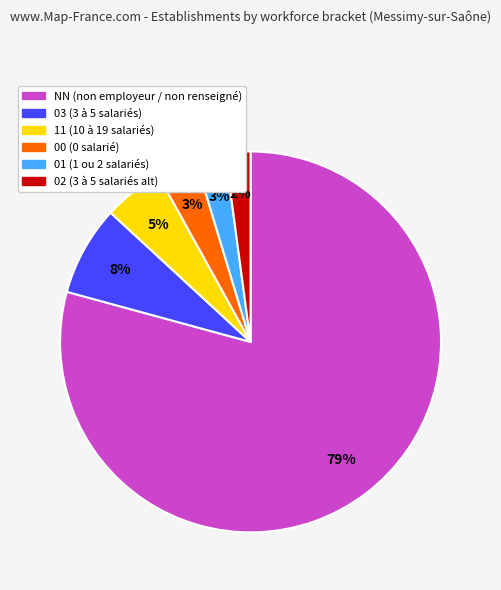

To the nearest percent, what is the average slice percentage?

17%